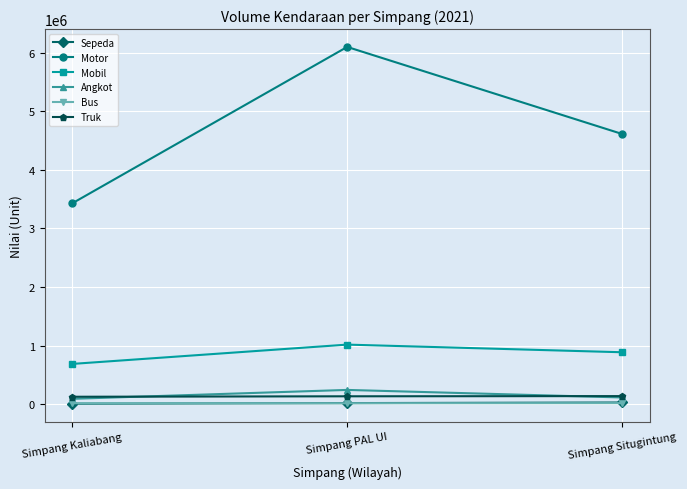

What is the difference between the second highest and minimum values in the Sepeda series?

10901